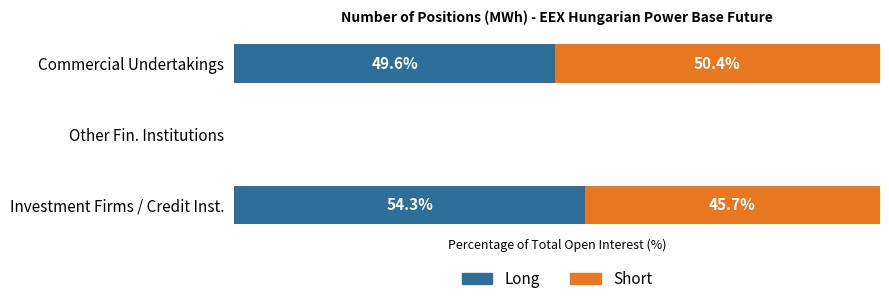

At which label does Long reach its peak?

Investment Firms / Credit Inst.